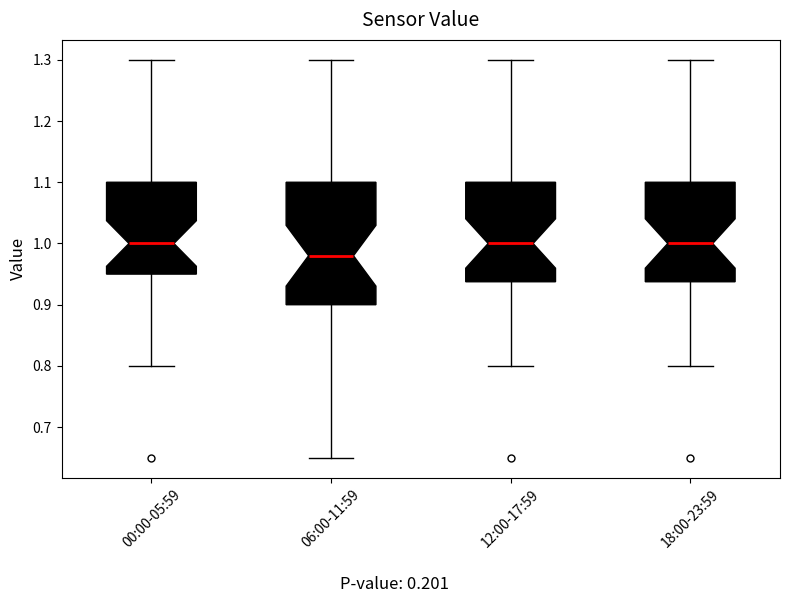

Reading left to right, read every box against the y-axis: the position of its median line, the range the box covers, and the ends of its whiskers. The values are not printed on the chart, so give them approximately, as read against the axis.

00:00-05:59: median 1.00, box 0.95 to 1.10, whiskers 0.80 to 1.30
06:00-11:59: median 0.98, box 0.90 to 1.10, whiskers 0.65 to 1.30
12:00-17:59: median 1.00, box 0.94 to 1.10, whiskers 0.80 to 1.30
18:00-23:59: median 1.00, box 0.94 to 1.10, whiskers 0.80 to 1.30